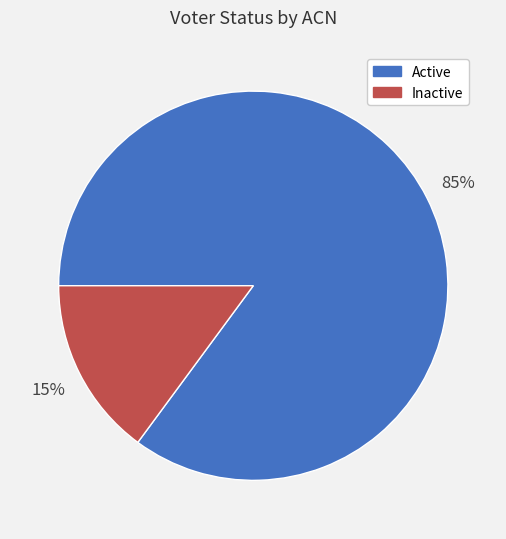

Count the number of slices in the pie.

2